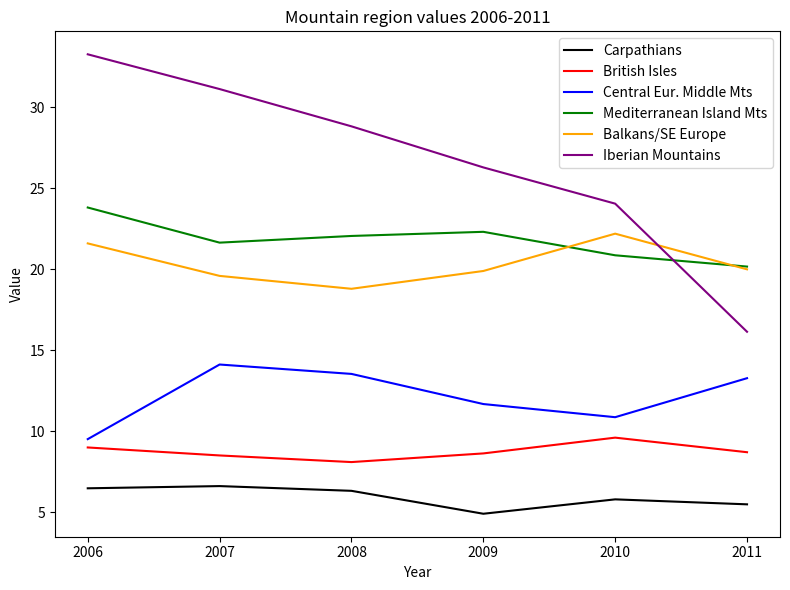

What is the minimum value shown in the chart?

4.9